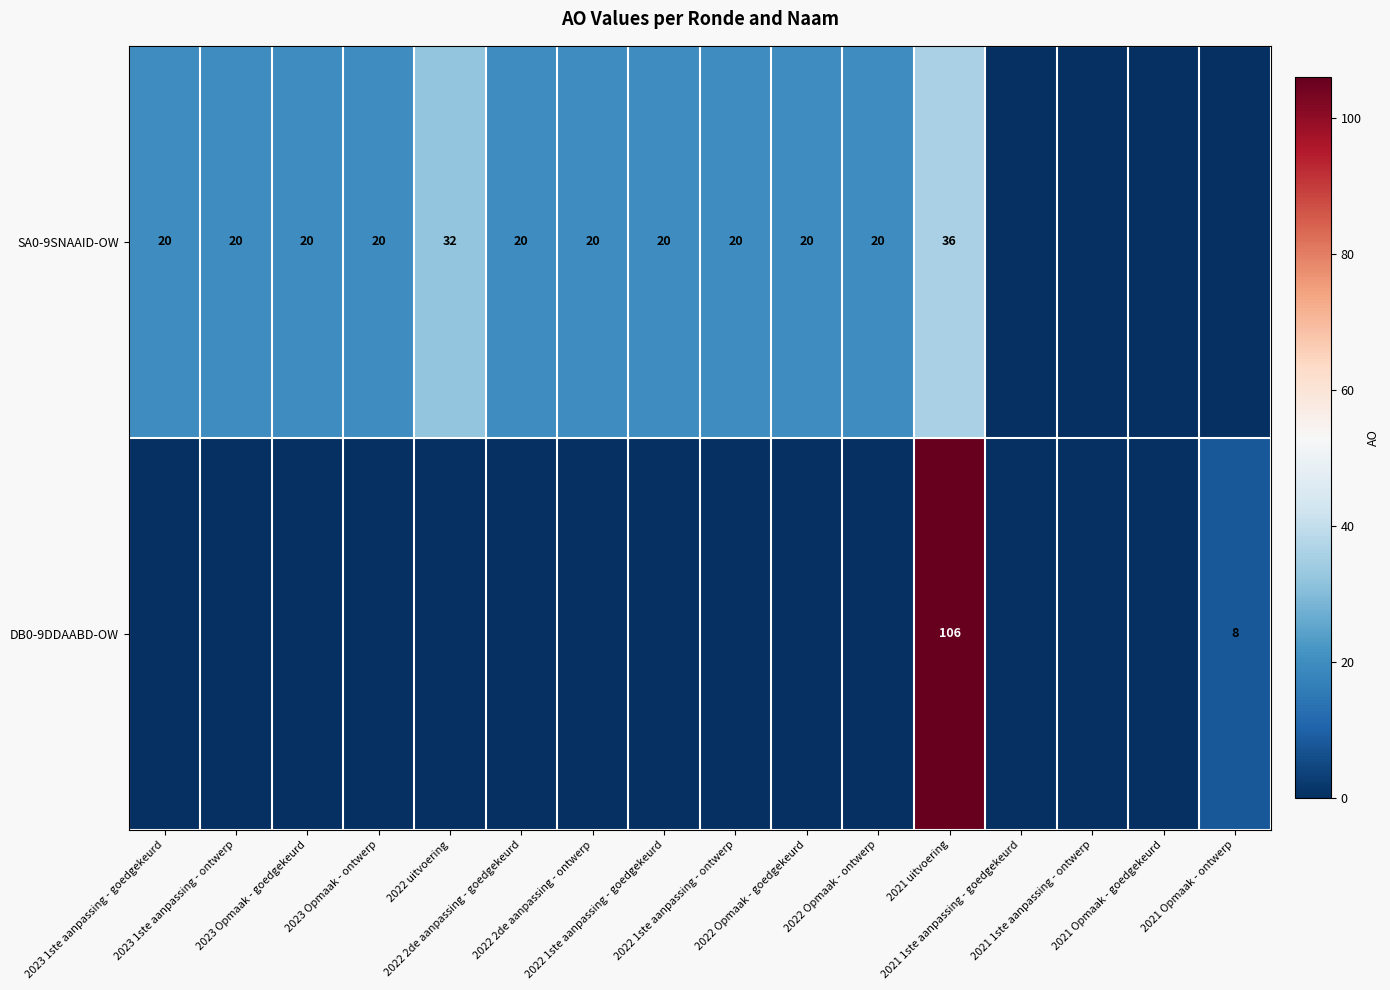

Where is DB0-9DDAABD-OW nearest to the value 53?

2021 Opmaak - ontwerp